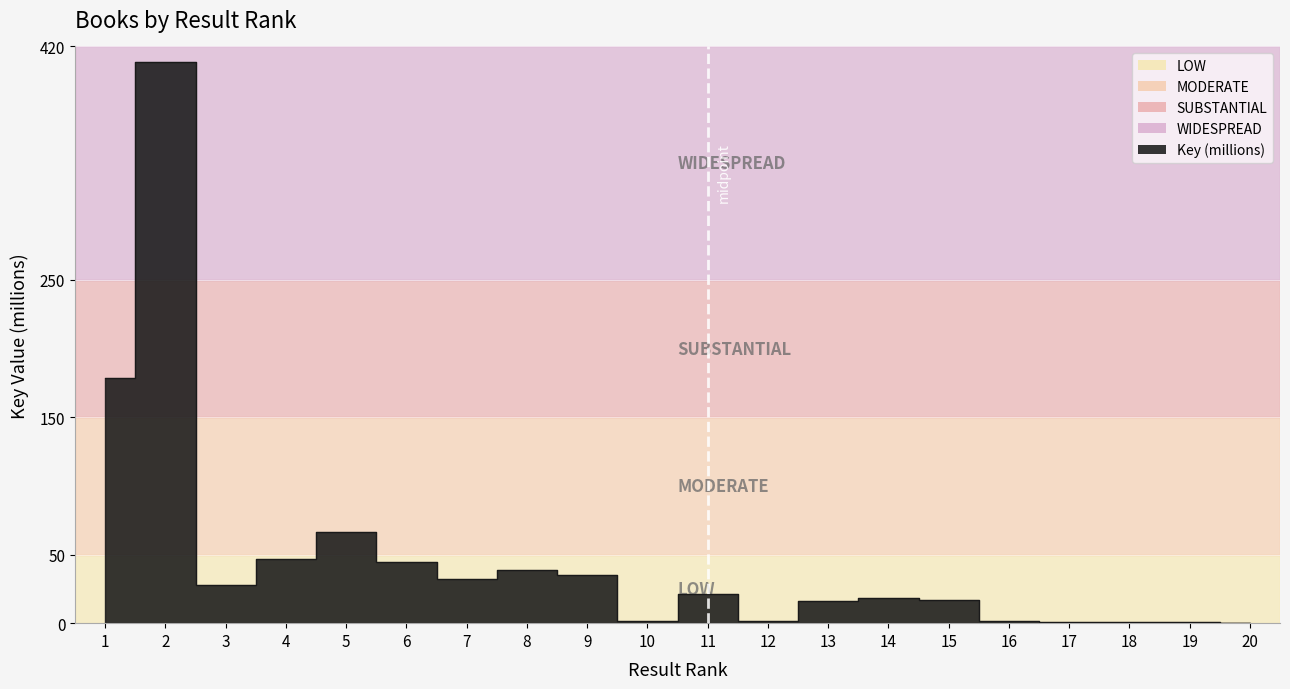

How many values are between 0 and 1?

2